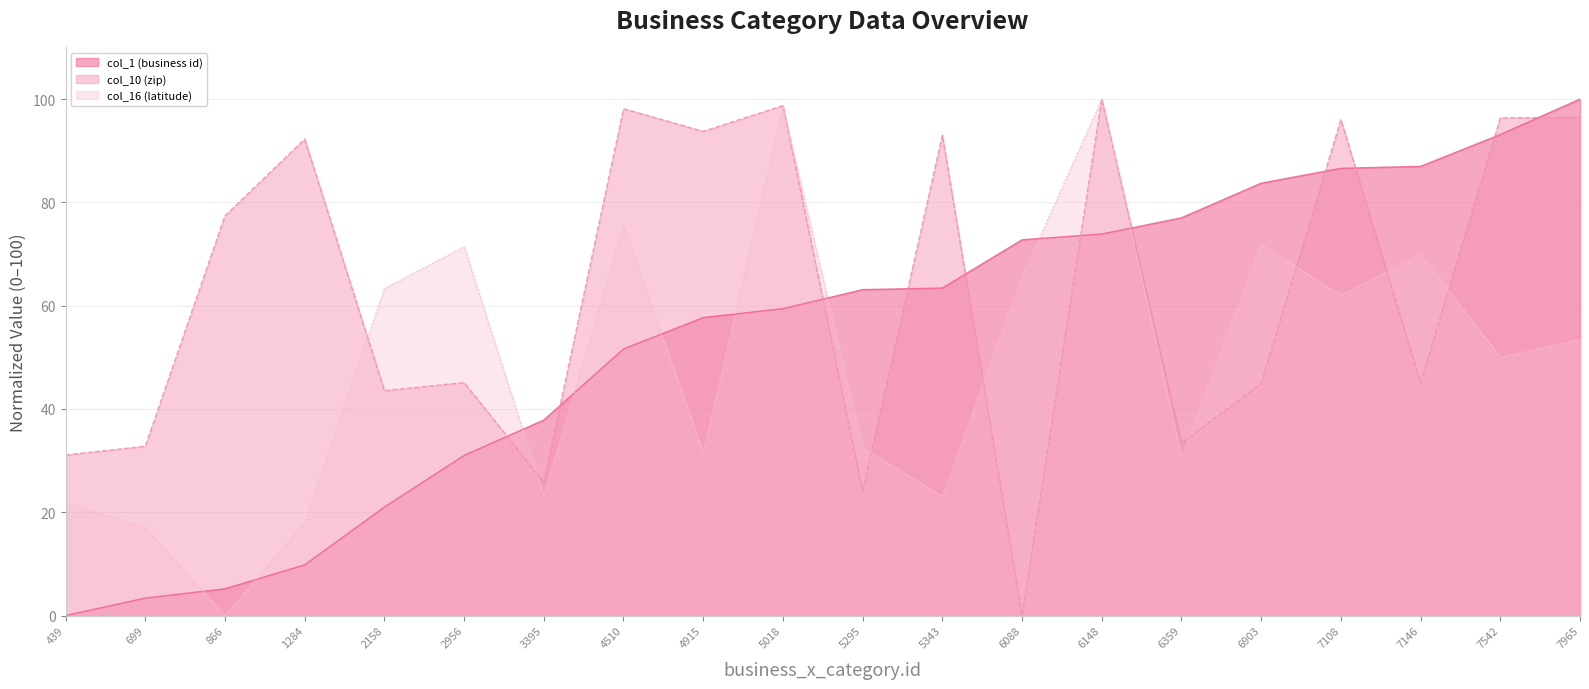

Which has a higher value, 439 or 5343?

5343